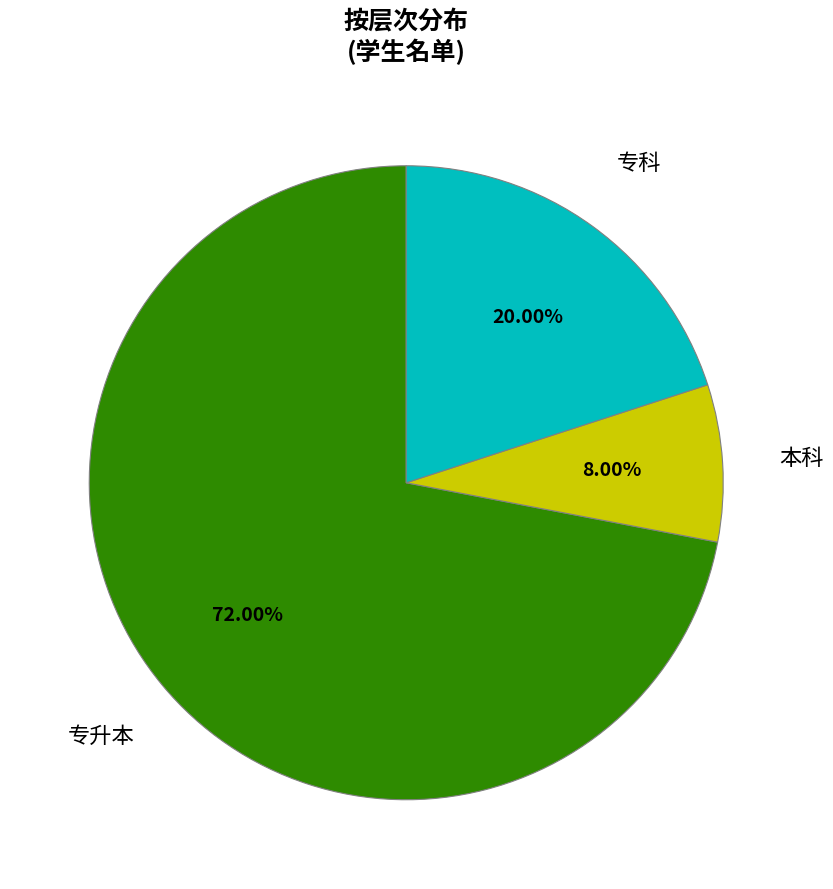

To the nearest percent, what is the difference between the largest and smallest slice percentages?

64%